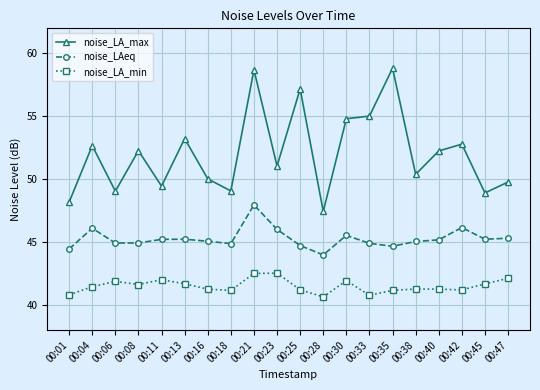

Is this an area chart (filled region under the line)?

No